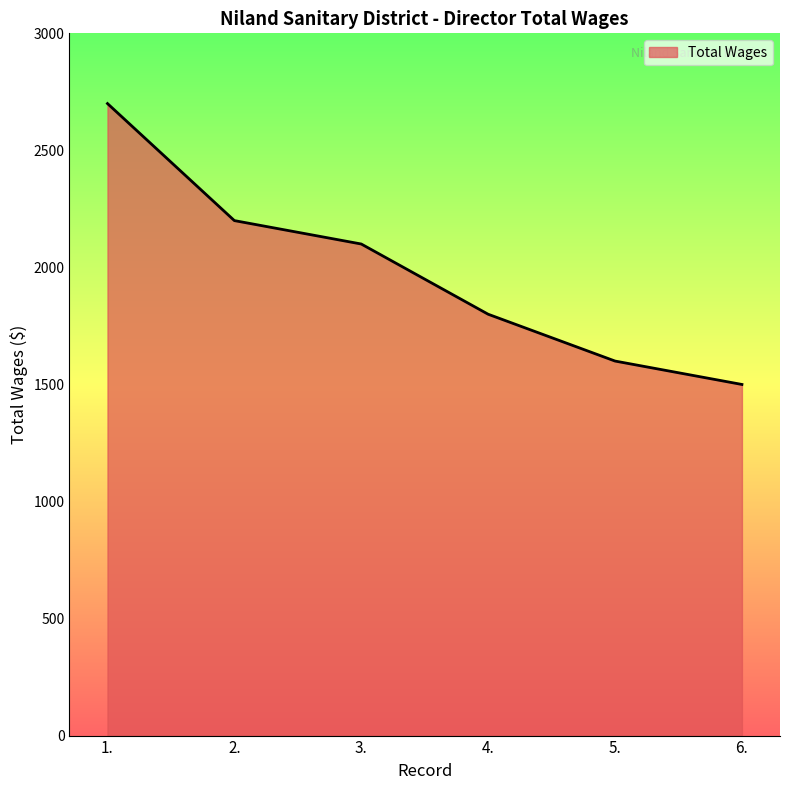

What is the smallest value displayed?

1500